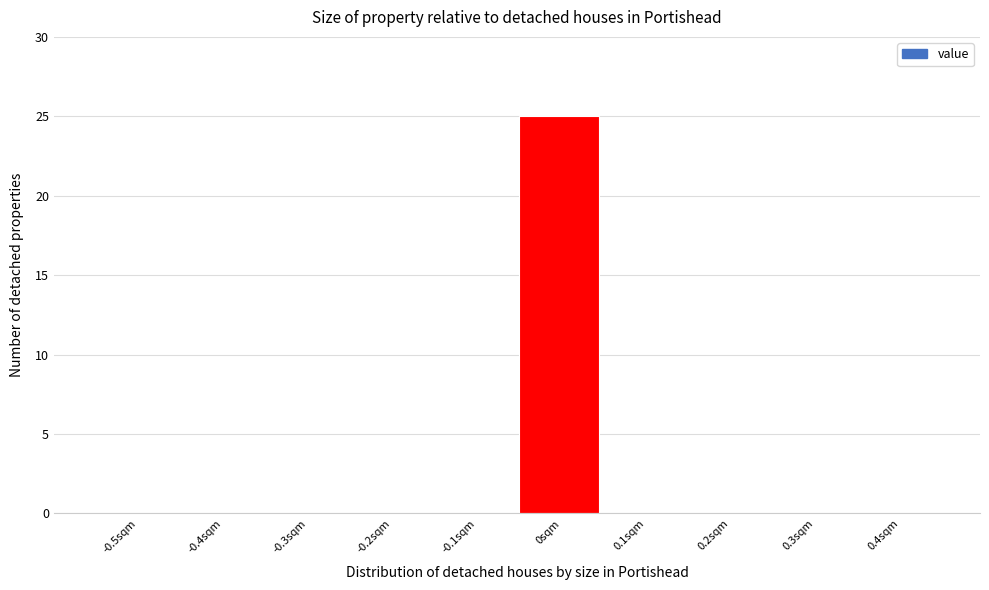

Reading left to right, list all the values displayed in this chart.

-0.5sqm=0	-0.4sqm=0	-0.3sqm=0	-0.2sqm=0	-0.1sqm=0	0sqm=25	0.1sqm=0	0.2sqm=0	0.3sqm=0	0.4sqm=0